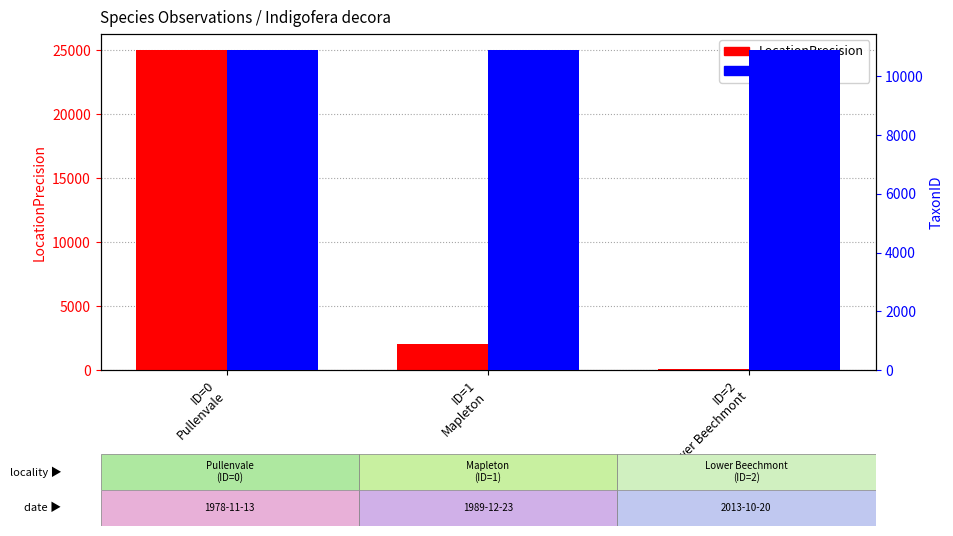

How many values in the LocationPrecision series exceed 2000?

1